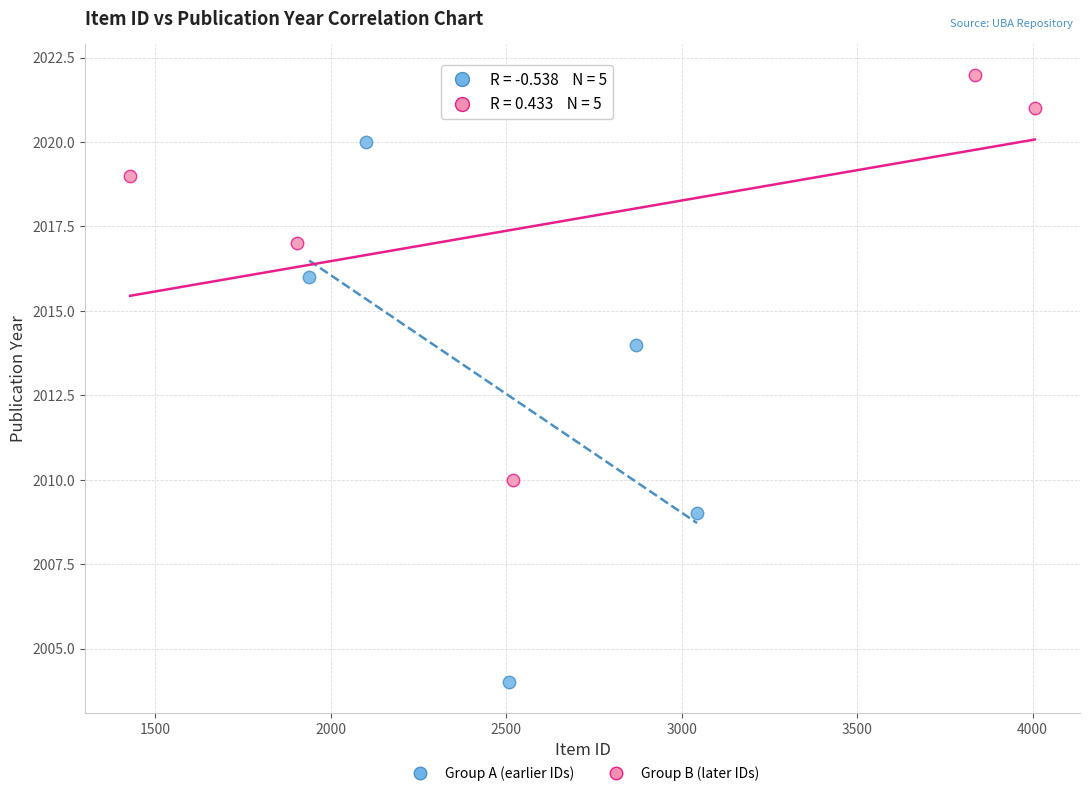

Which series contains the highest Y value?

Group B (later IDs)